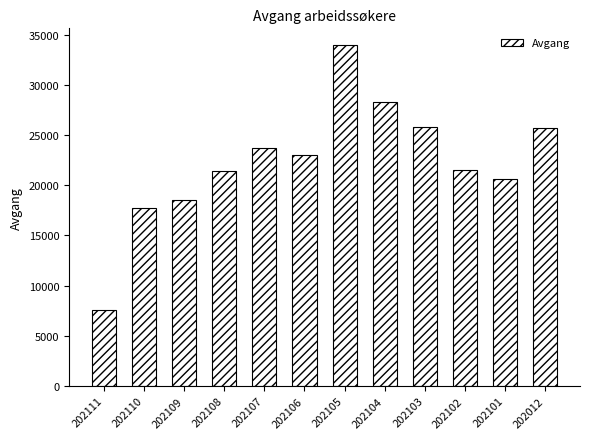

Approximately how many times larger is the value at 202106 compared to 202110?

1.3